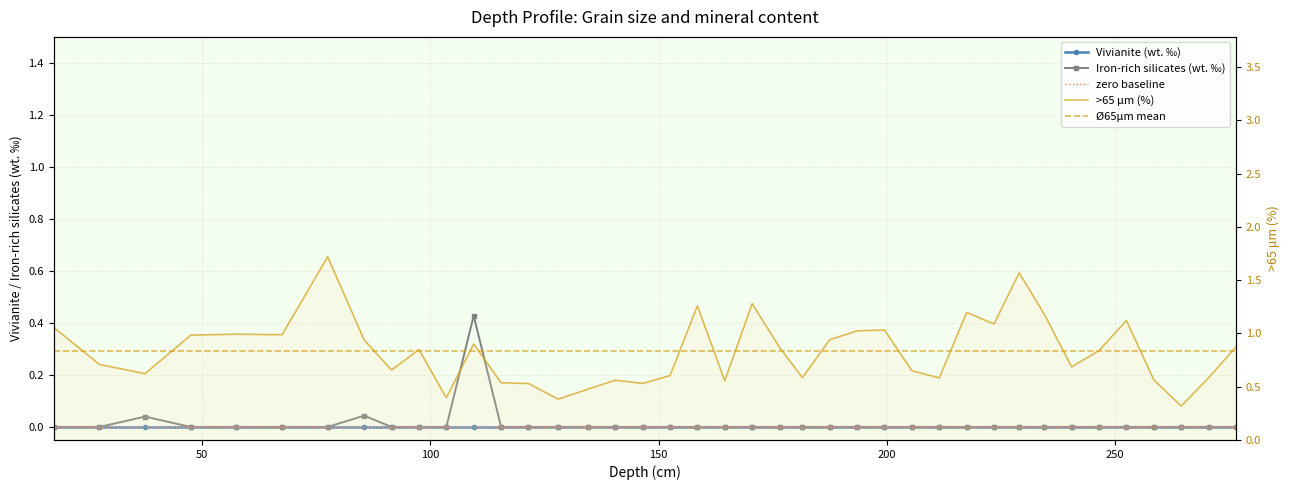

At which category is the sum across all series the highest?

77.5